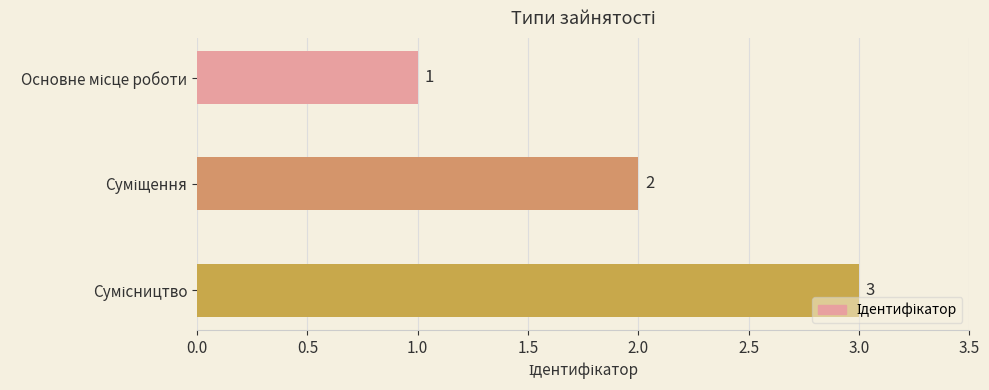

Count the values in the range 1 to 3.

3